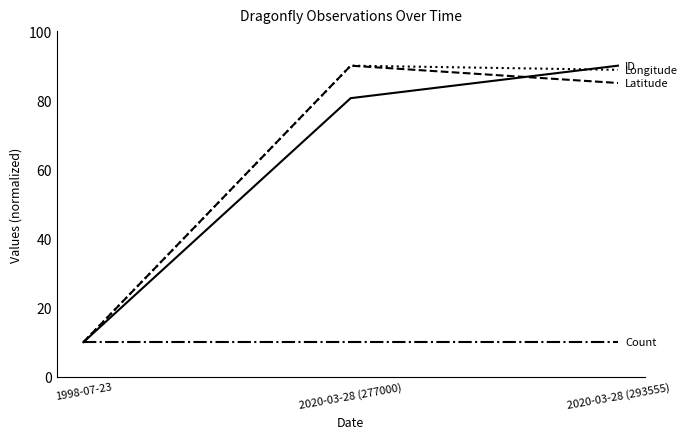

What position from the left is 2020-03-28 (293555)?

3